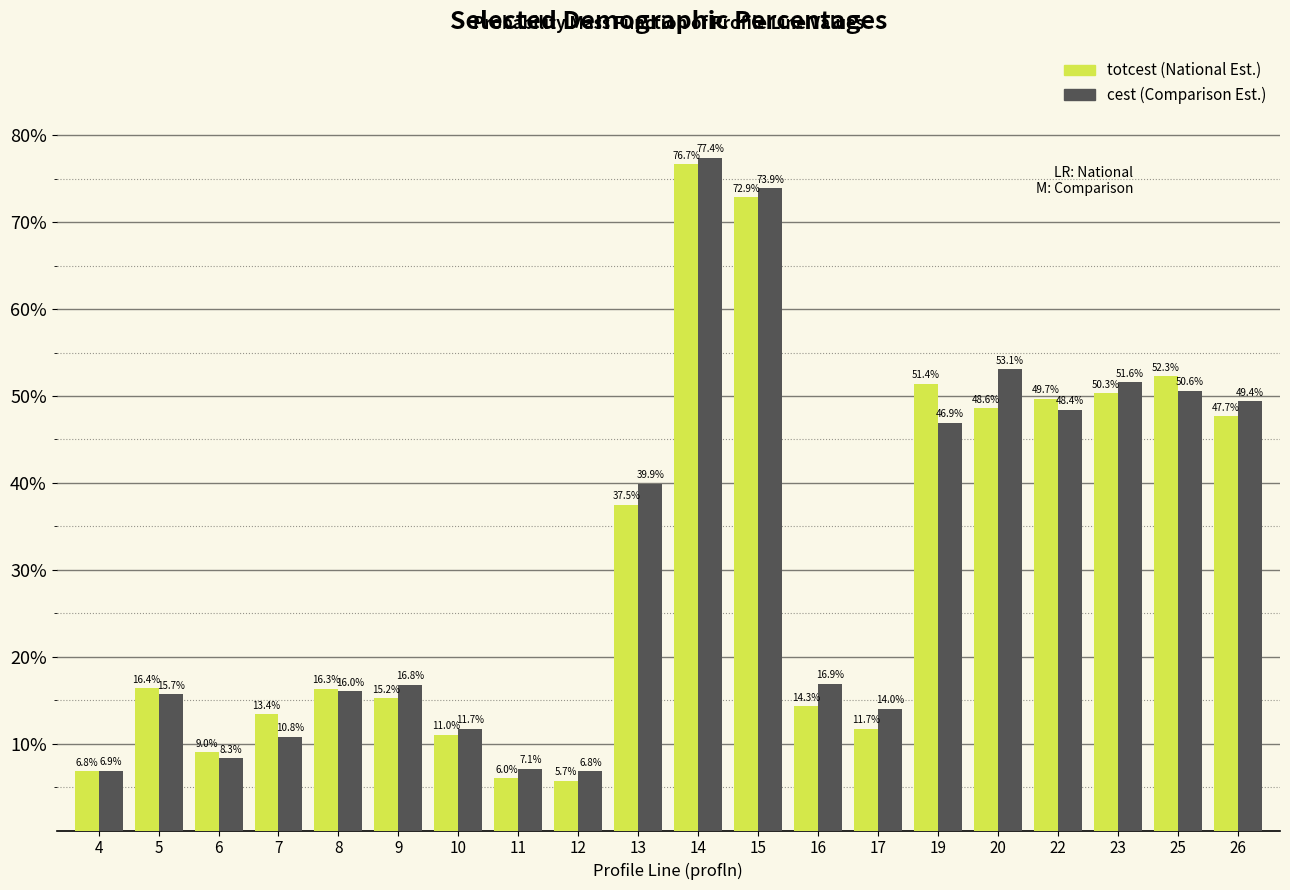

Reading left to right, what are all the values shown in this chart?

totcest: 4=6.8	5=16.4	6=9.0	7=13.4	8=16.3	9=15.2	10=11.0	11=6.0	12=5.7	13=37.5	14=76.7	15=72.9	16=14.3	17=11.7	19=51.4	20=48.6	22=49.7	23=50.3	25=52.3	26=47.7
cest: 4=6.9	5=15.7	6=8.3	7=10.8	8=16.0	9=16.8	10=11.7	11=7.1	12=6.8	13=39.9	14=77.4	15=73.9	16=16.9	17=14.0	19=46.9	20=53.1	22=48.4	23=51.6	25=50.6	26=49.4